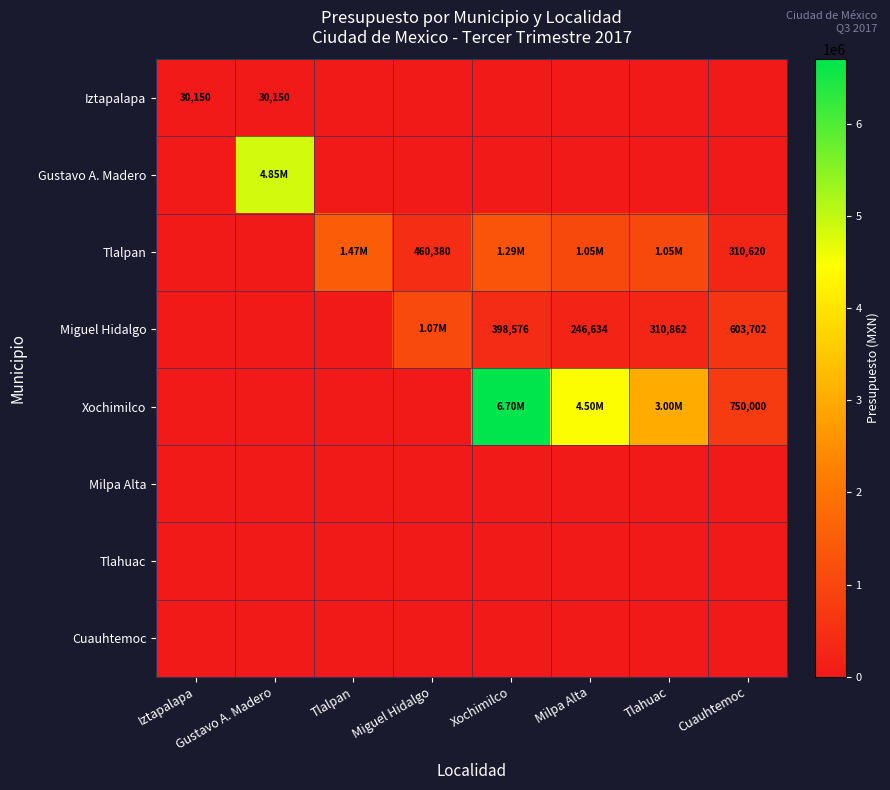

Is it true that Gustavo A. Madero equals -3037261 at Miguel Hidalgo?

False